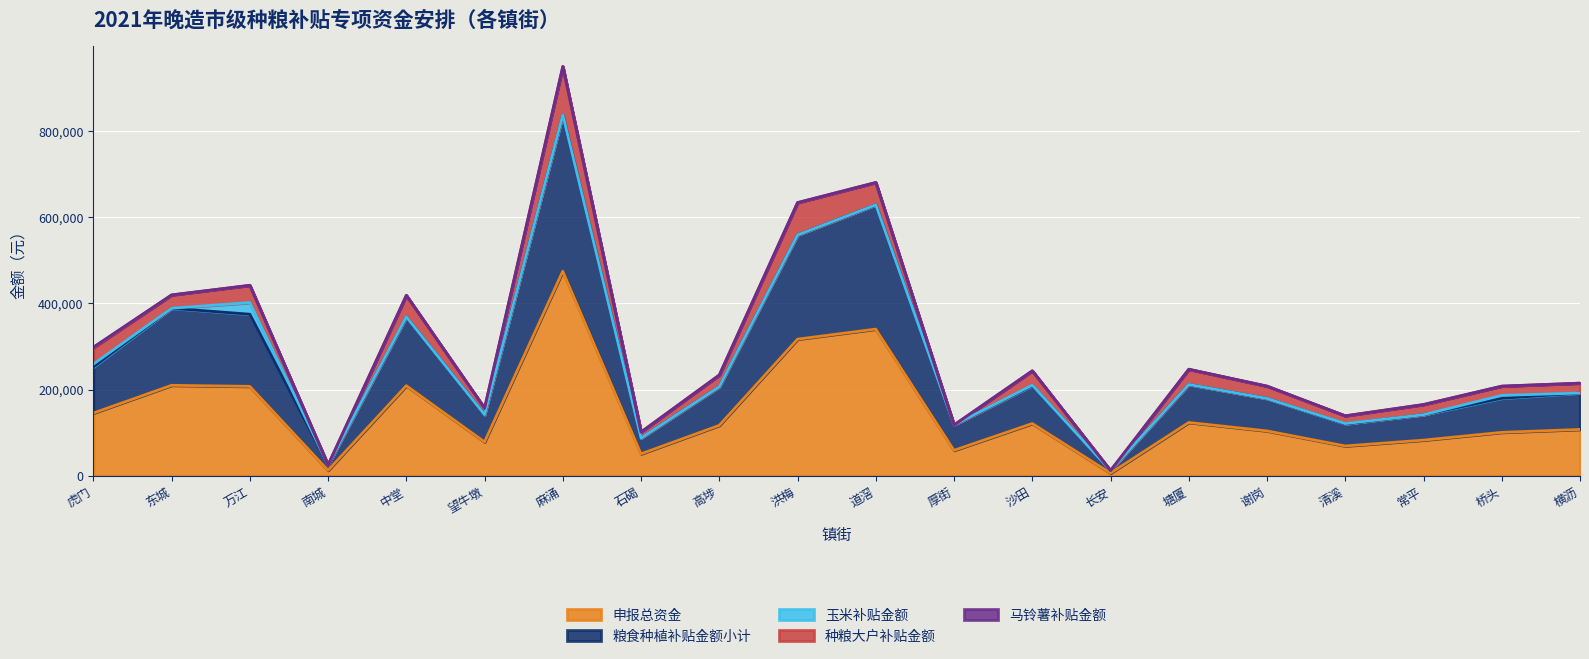

How many data points in 粮食种植补贴金额小计 are less than 87825?

10